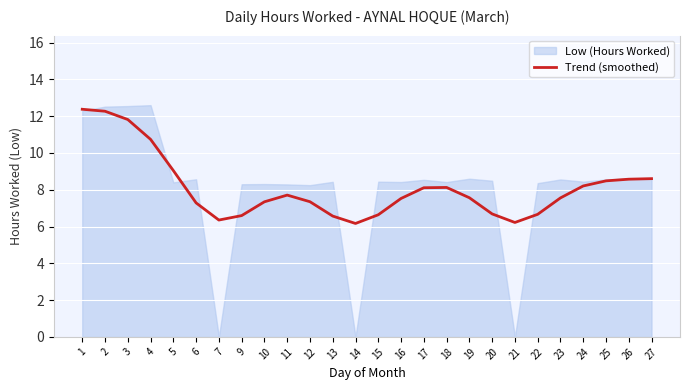

What is the lowest value of the Trend (smoothed) series?

6.2